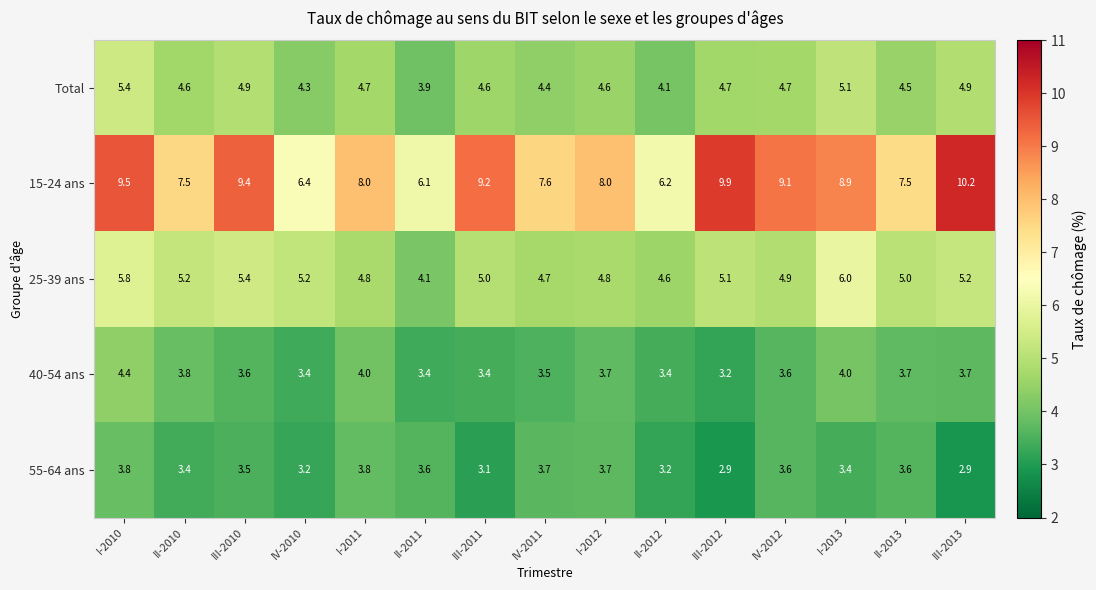

What is the difference between the maximum and minimum values in the 40-54 ans series?

1.2